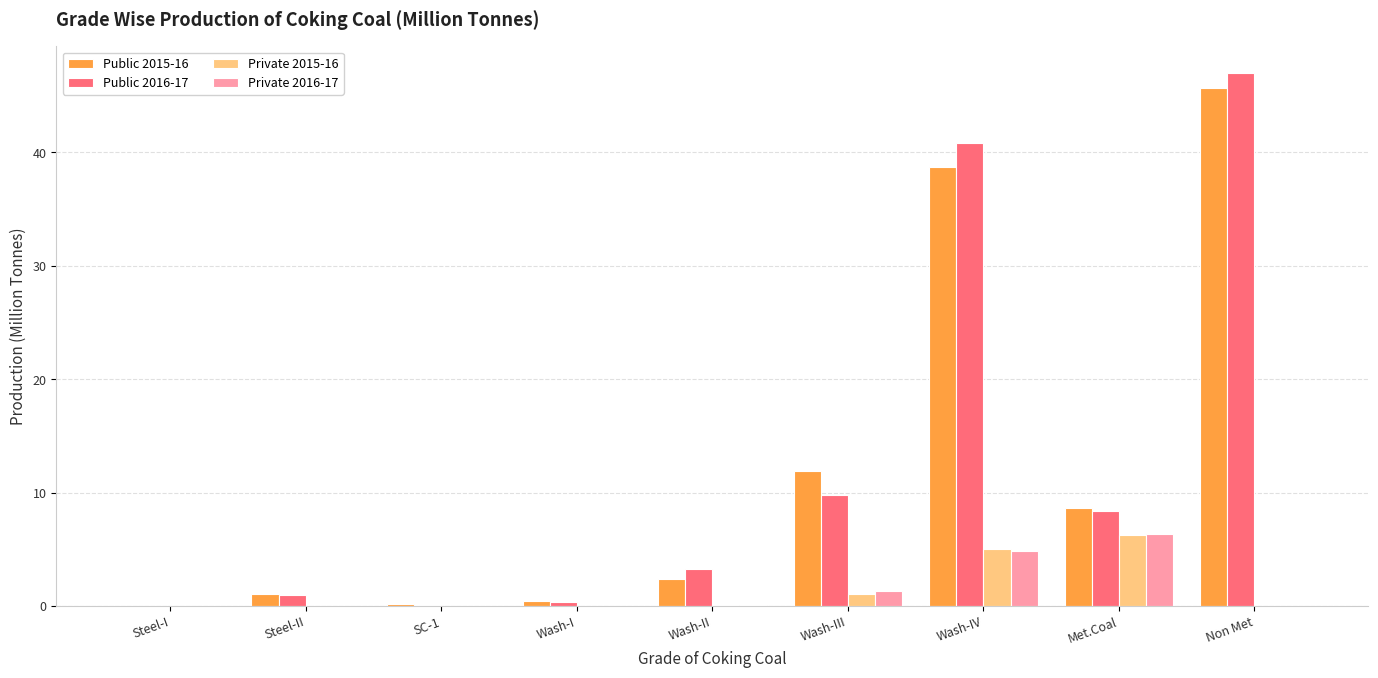

How many data points in Public 2015-16 are above 2?

5